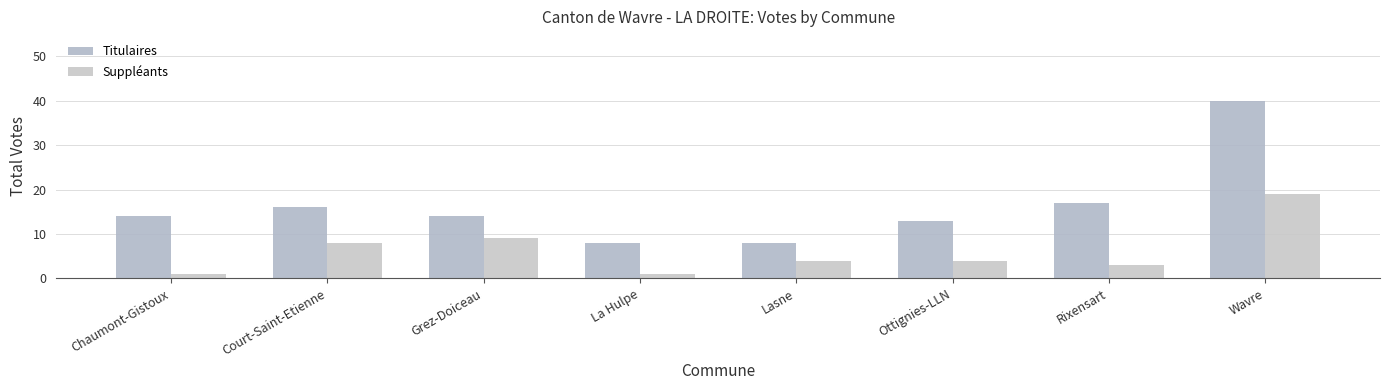

Which series has the largest range (max minus min)?

Titulaires